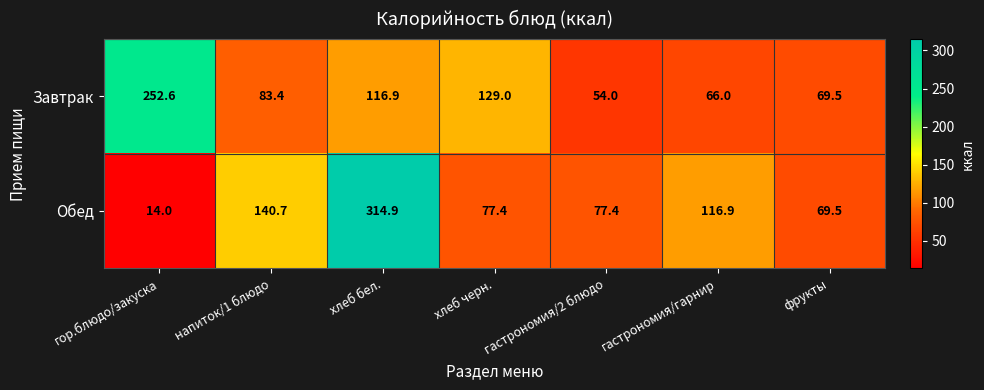

Is it true that Обед equals 23.6 at гор.блюдо/закуска?

False